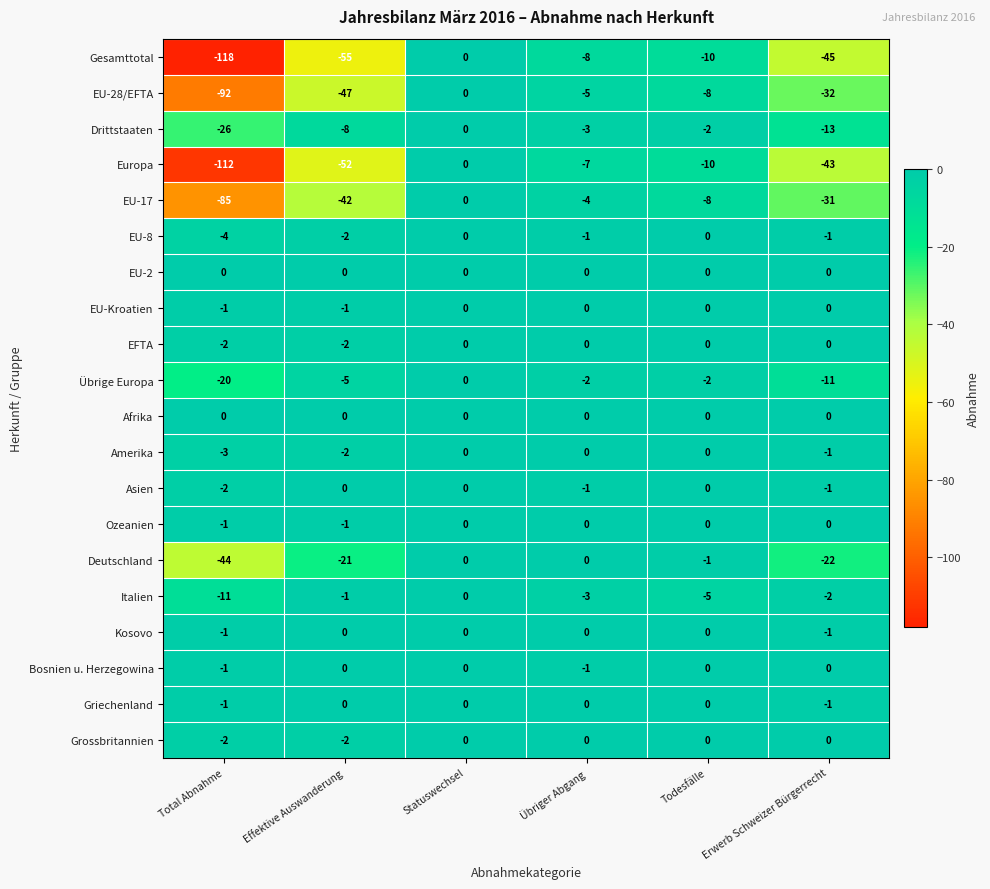

How many distinct data groups are displayed?

20